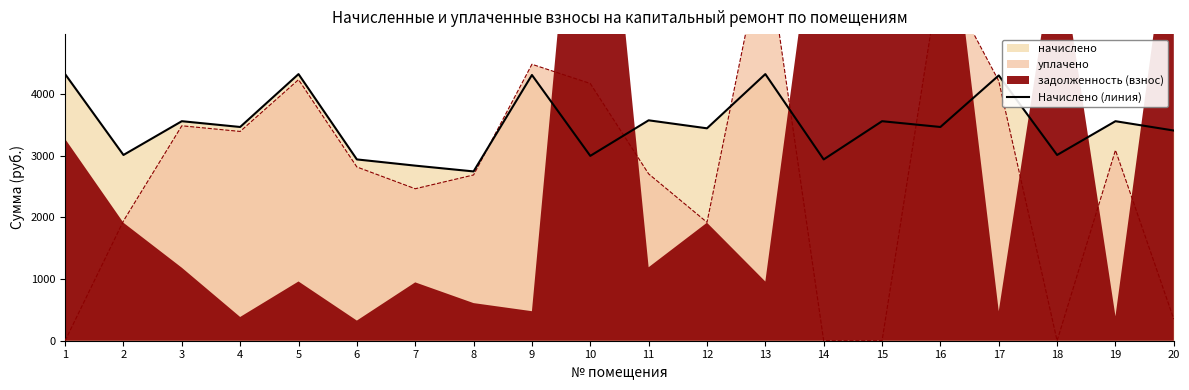

What is the value of the 11th point from the left?

3571.2